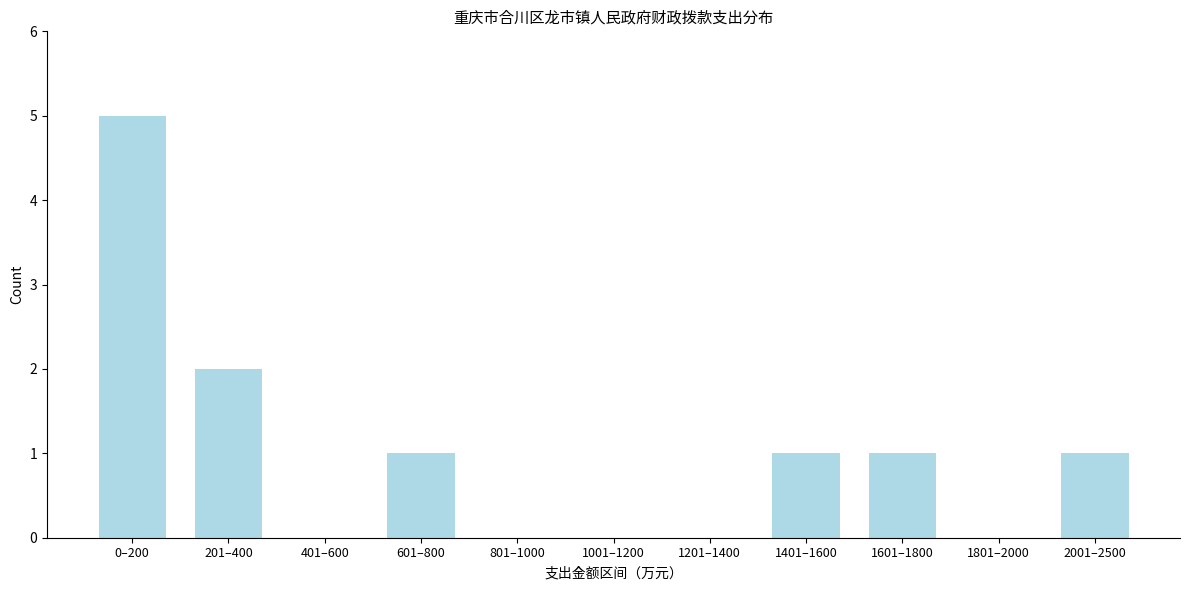

Reading left to right, transcribe all the data shown in this chart.

0–200=5	201–400=2	401–600=0	601–800=1	801–1000=0	1001–1200=0	1201–1400=0	1401–1600=1	1601–1800=1	1801–2000=0	2001–2500=1